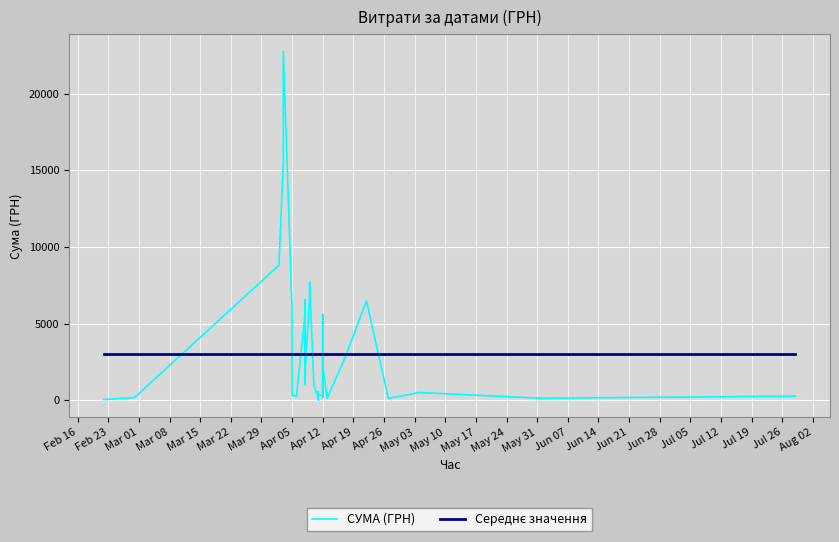

Count the number of categories in the chart.

40